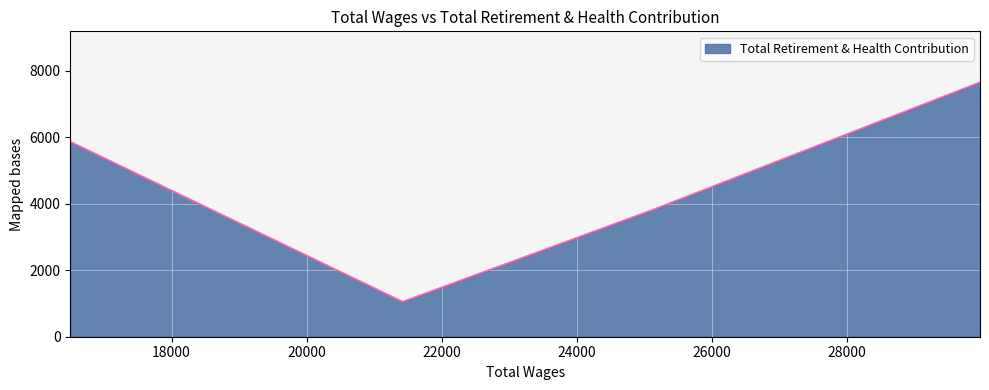

True or false: the data shows 1837 at 25087.0.

False